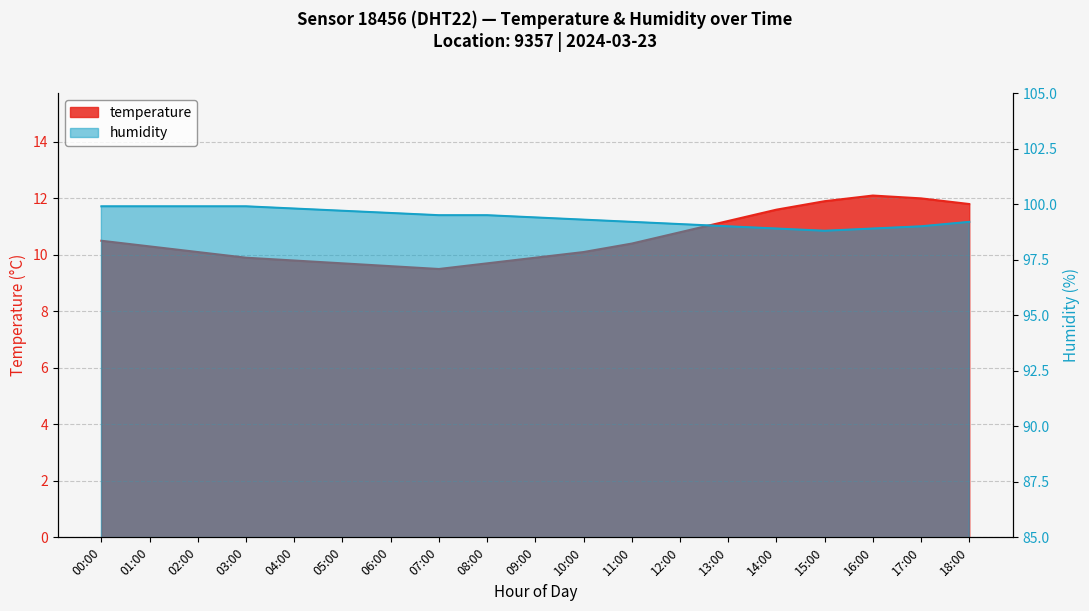

In temperature, how many points are higher than both neighbors (excluding endpoints)?

1